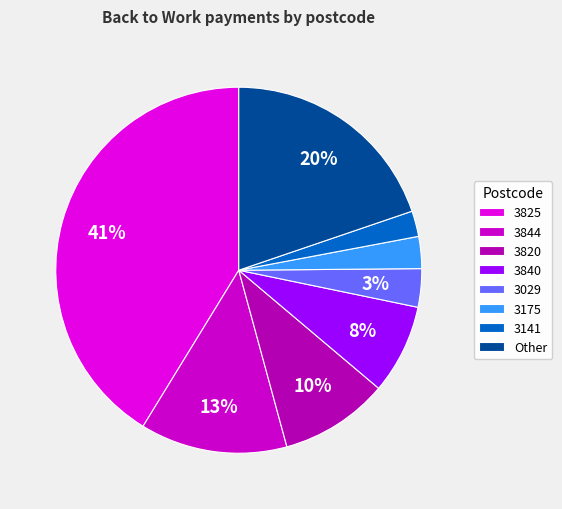

Is there any slice that represents more than half of the pie?

No